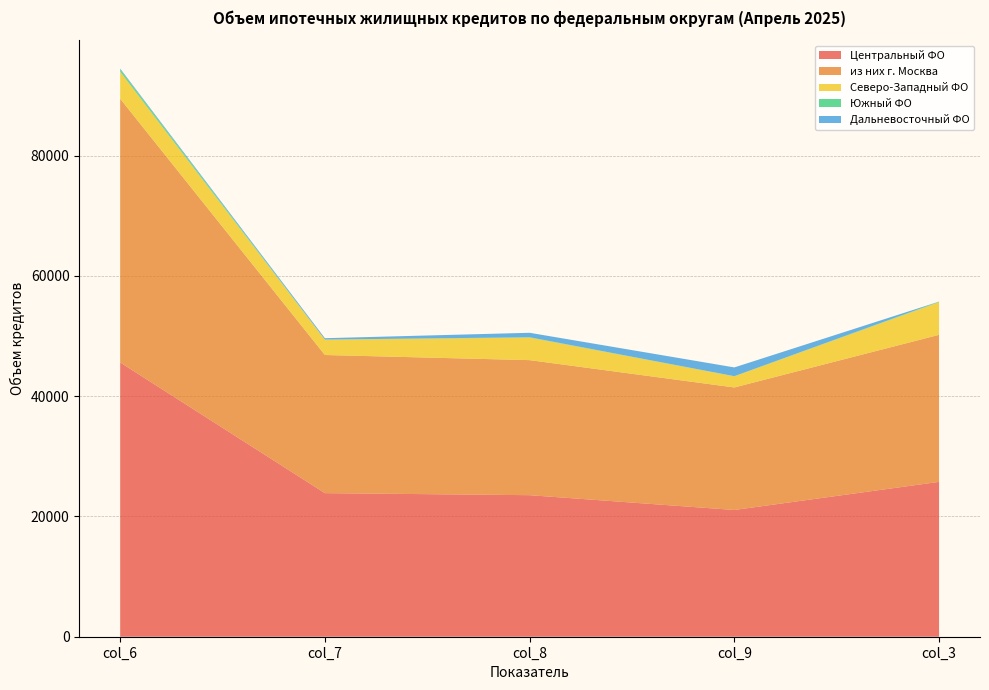

Reading right to left, what are all the values shown in this chart?

Центральный ФО: col_3=25752	col_9=21077	col_8=23538	col_7=23877	col_6=45610
из них г. Москва: col_3=24452	col_9=20374	col_8=22457	col_7=22971	col_6=43853
Северо-Западный ФО: col_3=5436	col_9=1860	col_8=3757	col_7=2548	col_6=4510
Южный ФО: col_3=70	col_9=18	col_8=53	col_7=19	col_6=358
Дальневосточный ФО: col_3=18	col_9=1455	col_8=738	col_7=228	col_6=147